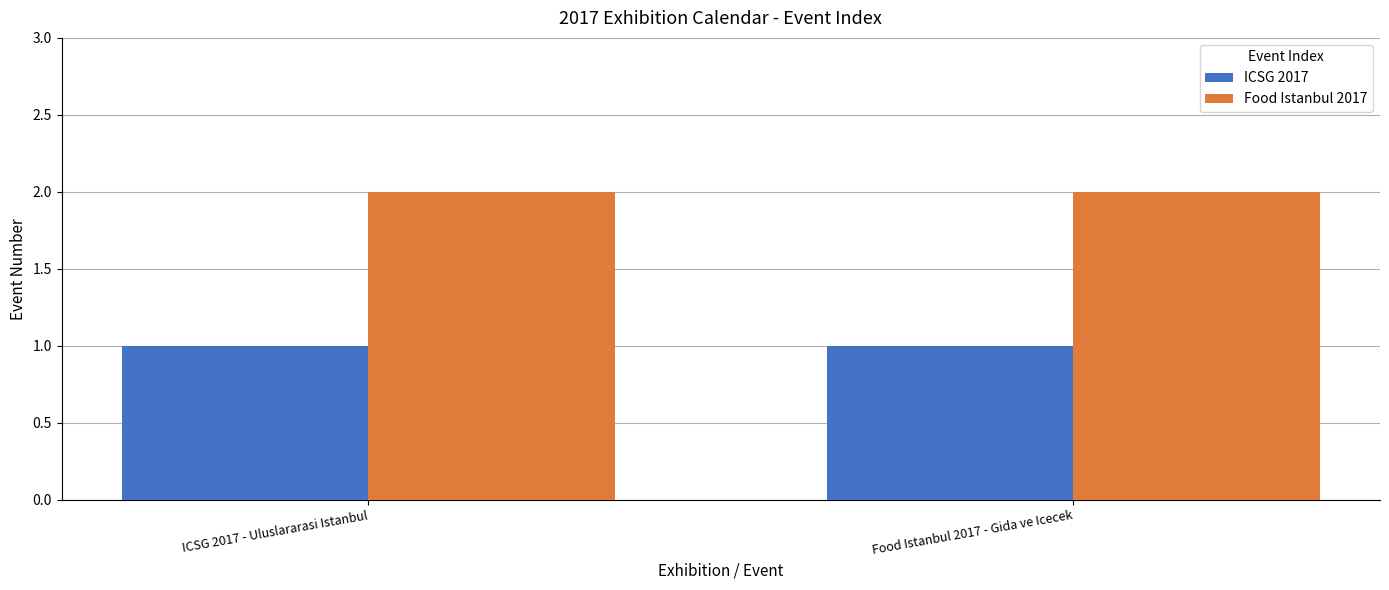

Is it true that ICSG 2017 equals 1 at ICSG 2017 - Uluslararasi Istanbul?

True